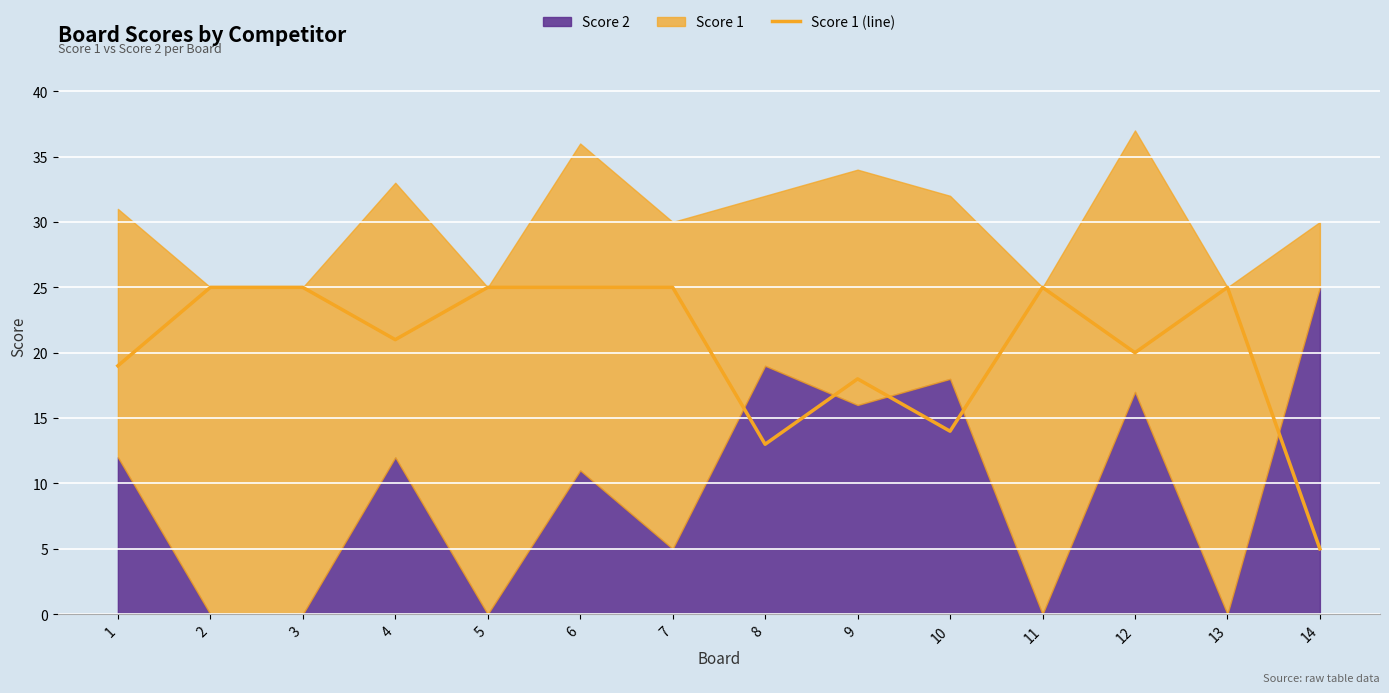

What is the sum of the values at 1 and 4?

40